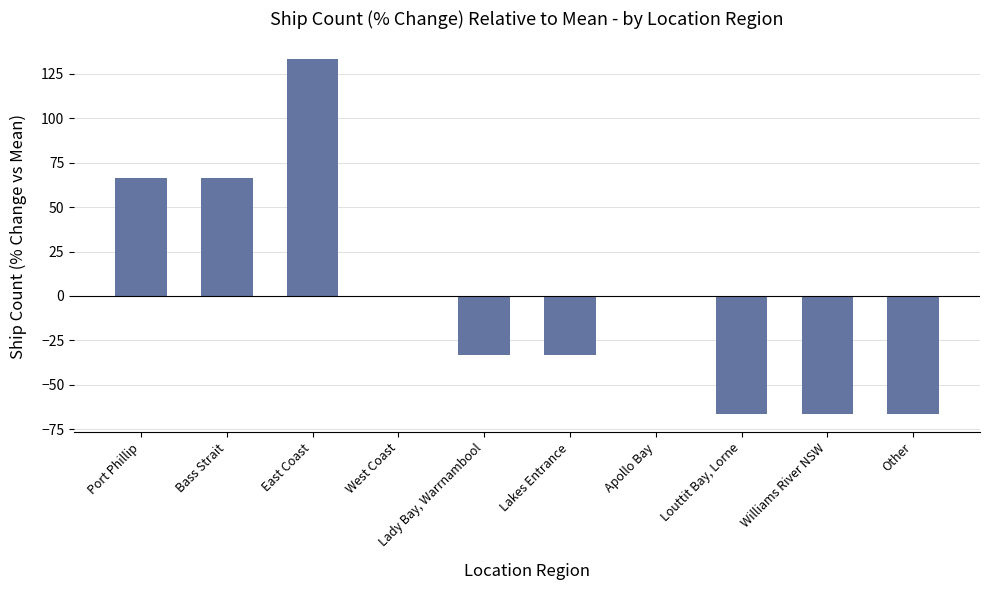

True or false: the data shows 66.7 at Port Phillip.

True